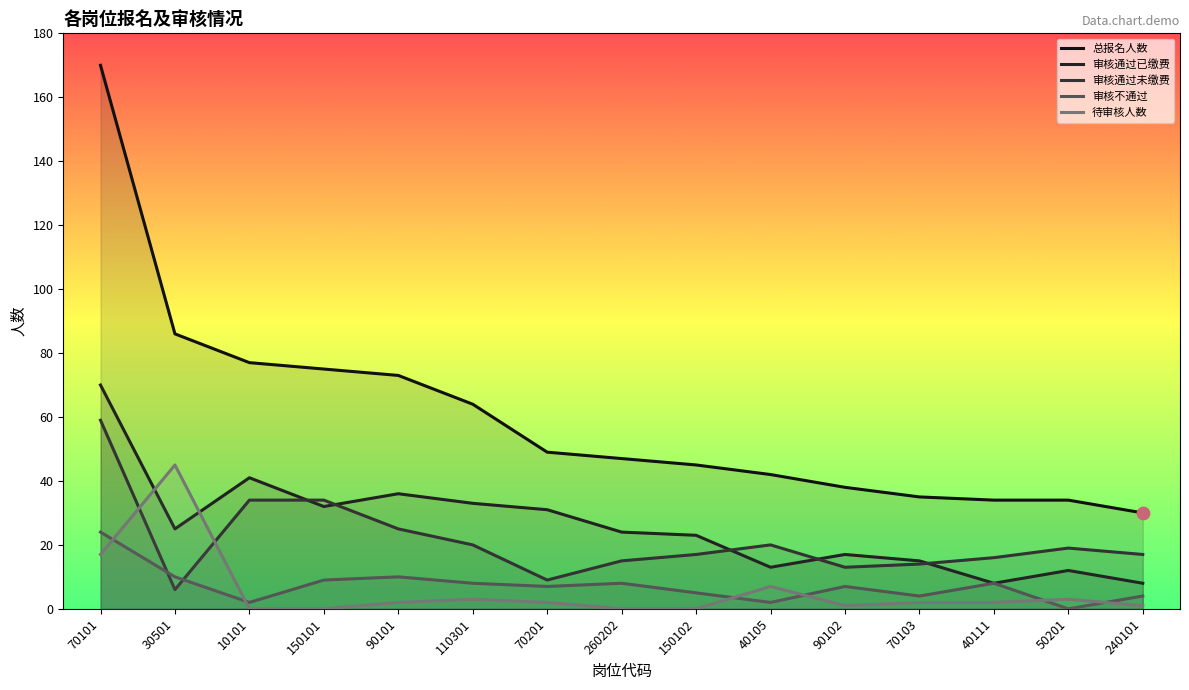

At how many categories does at least one series exceed 11?

15